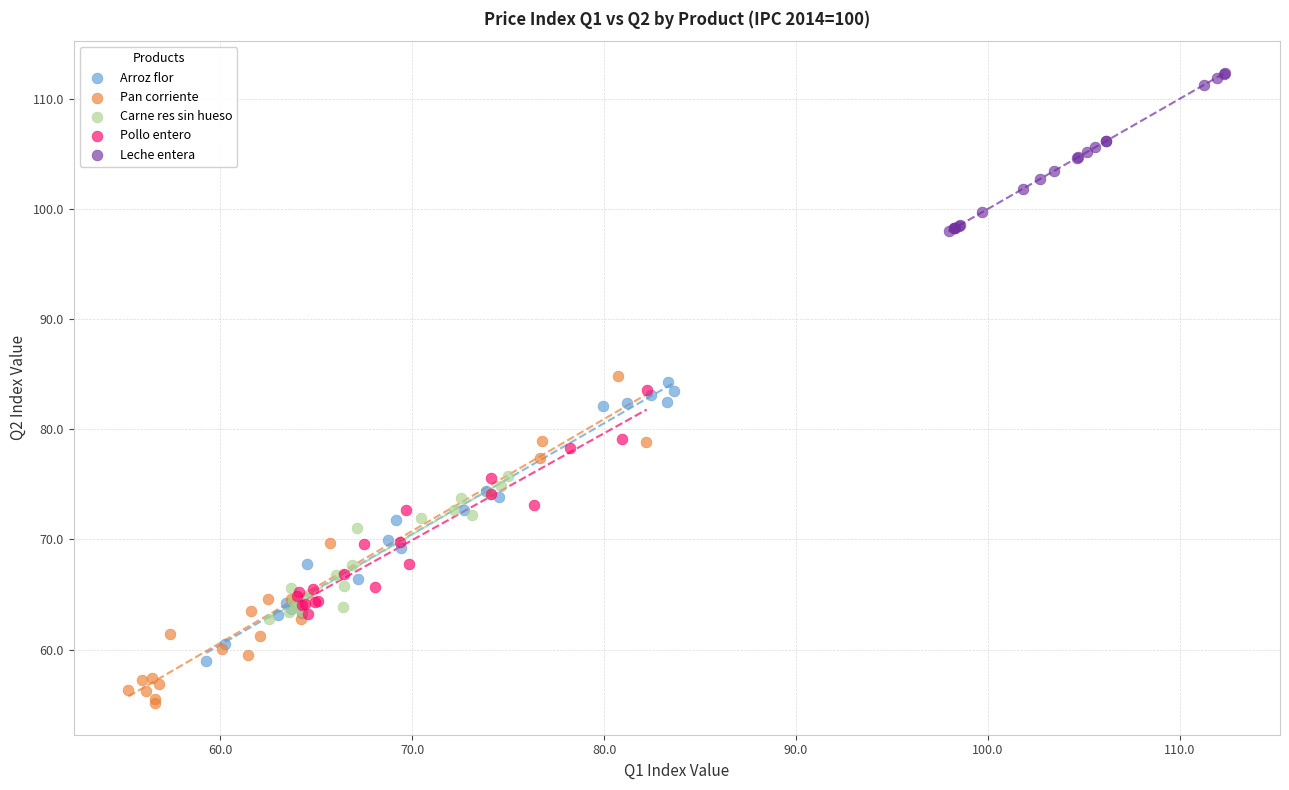

Which series contains the highest Y value?

Leche entera